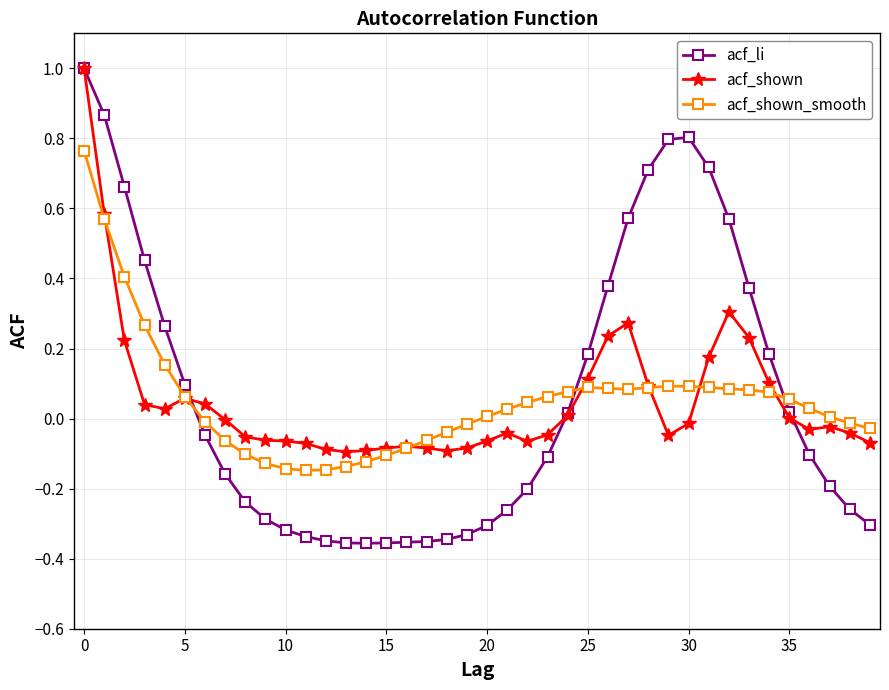

True or false: acf_shown_smooth has more than 0 interior local peaks.

True